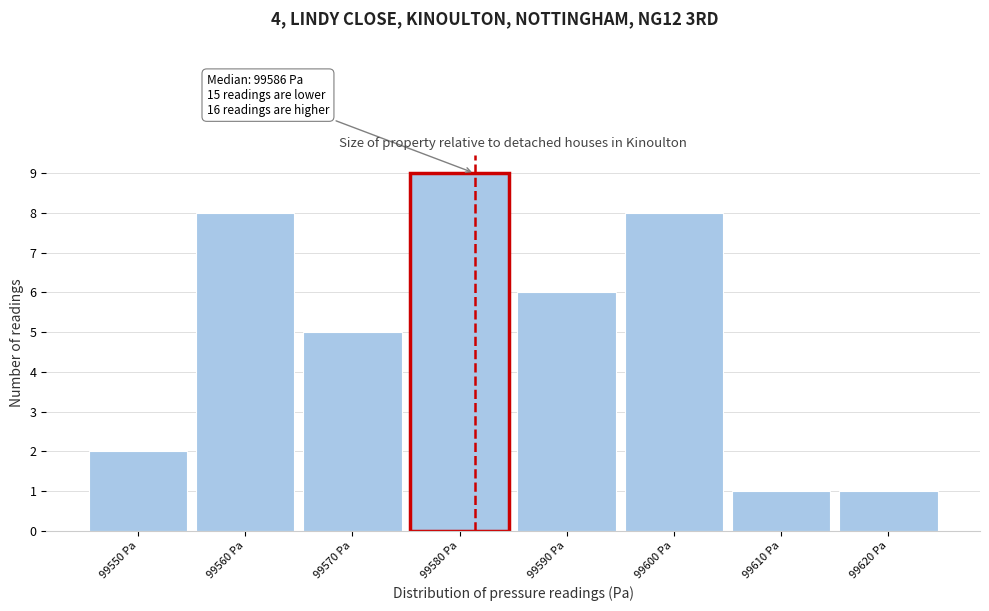

Reading left to right, list all the values displayed in this chart.

2	8	5	9	6	8	1	1